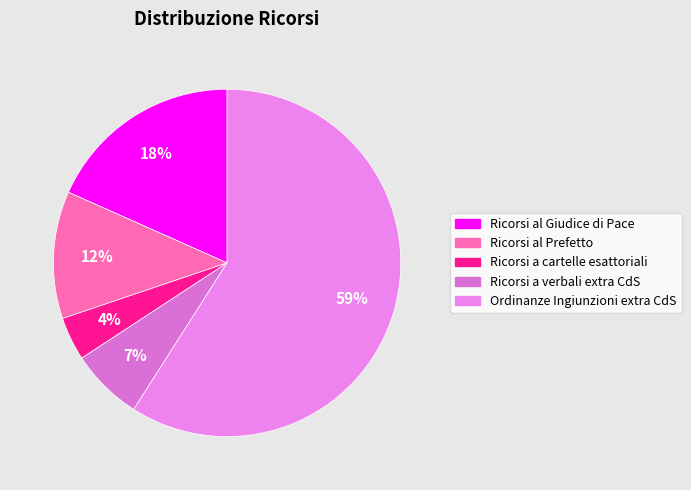

What percentage is the Ricorsi al Prefetto slice, to the nearest percent?

12%